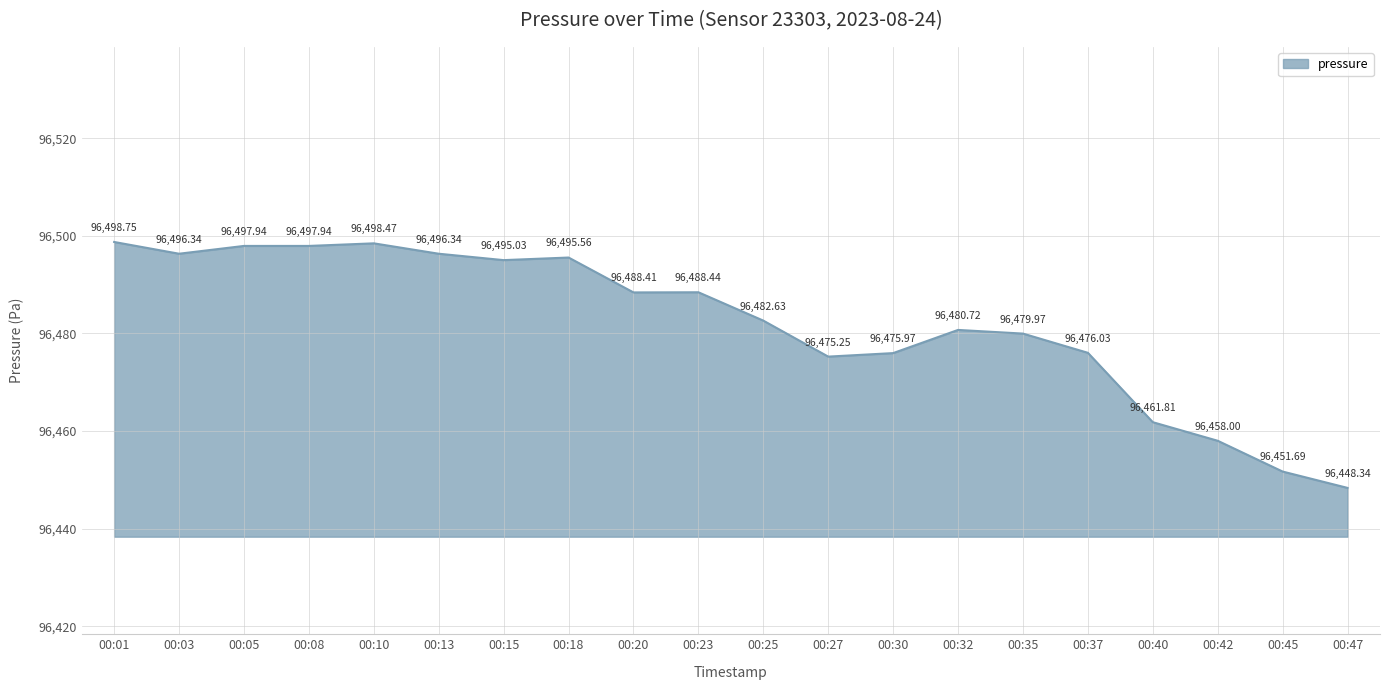

Between 00:08 and 00:03, which is larger?

00:08